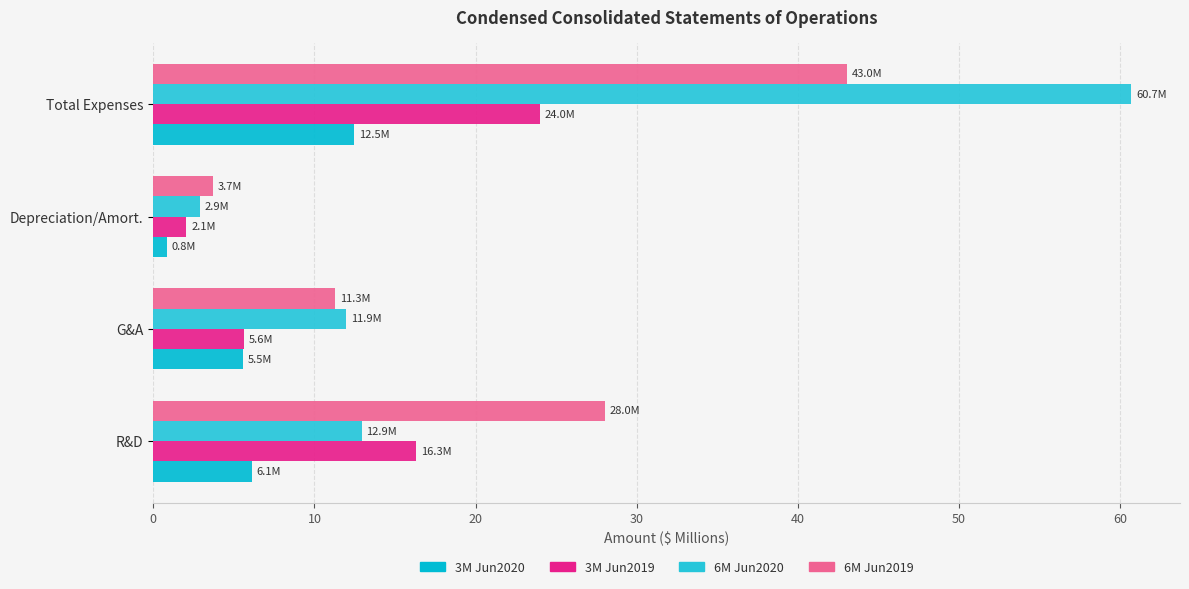

What is the greatest value displayed?

60.7